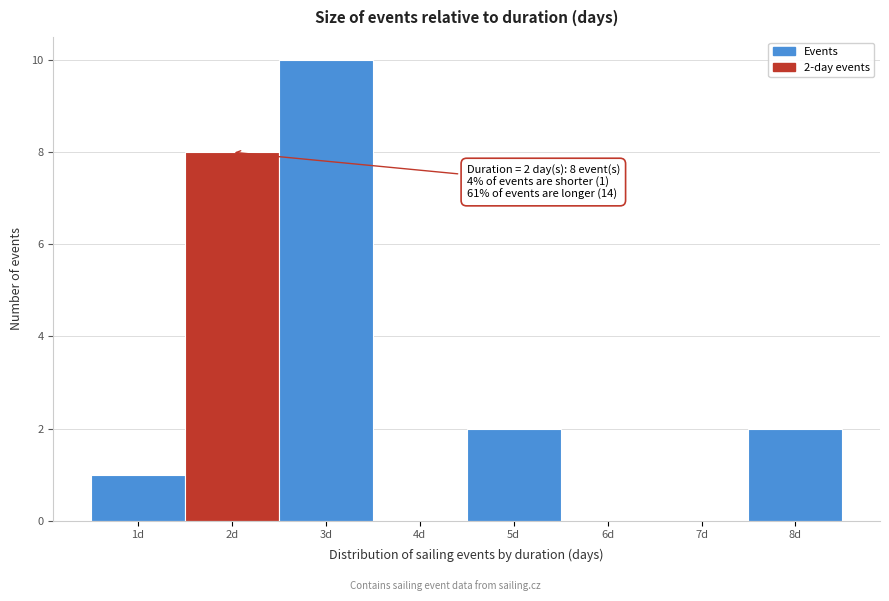

Which range on the x-axis has the tallest bar?

2.5 to 3.5